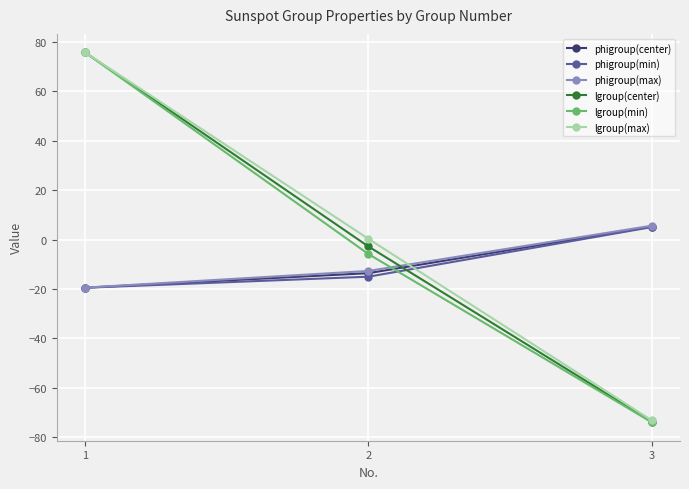

What is the total value across all series at 3?

-205.1